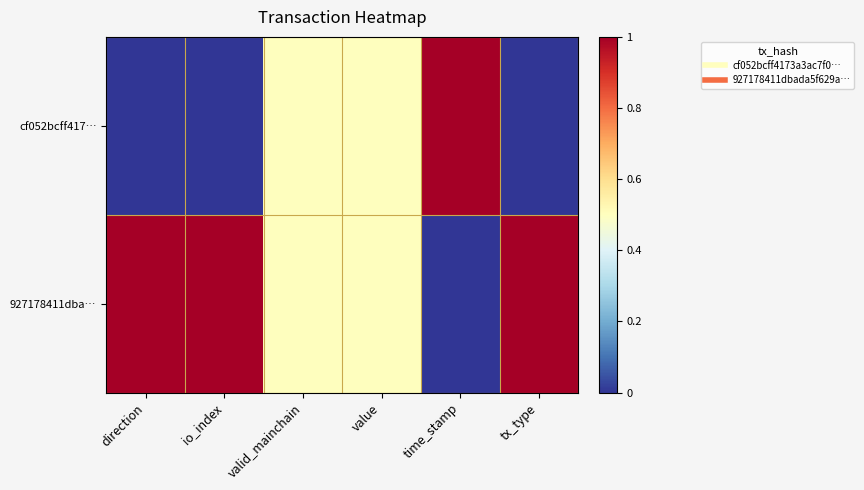

What is the maximum value shown in the chart?

1.0